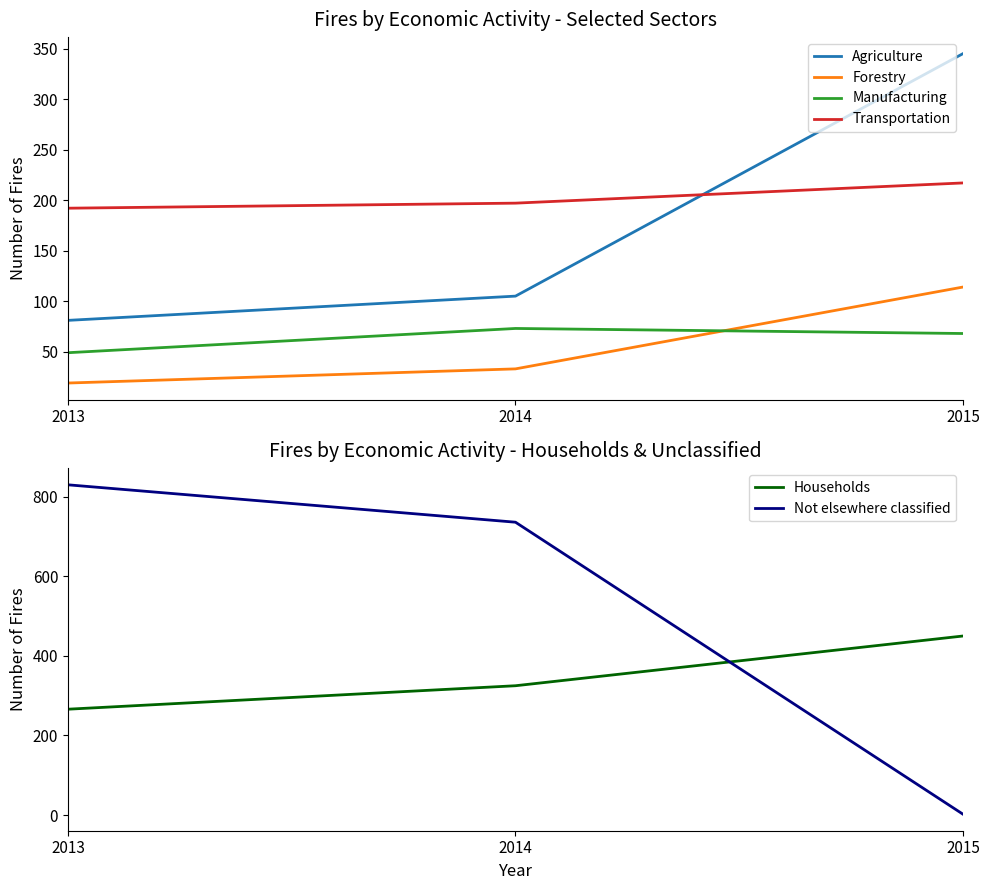

Reading left to right, what are all the values shown in this chart?

Agriculture: 81	105	345
Forestry: 19	33	114
Manufacturing: 49	73	68
Transportation: 192	197	217
Households: 266	325	450
Not elsewhere classified: 830	736	2